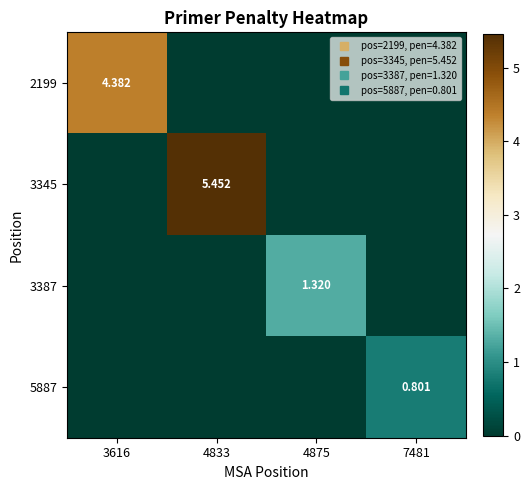

What is the difference between the maximum and minimum values in the 3387 series?

1.3